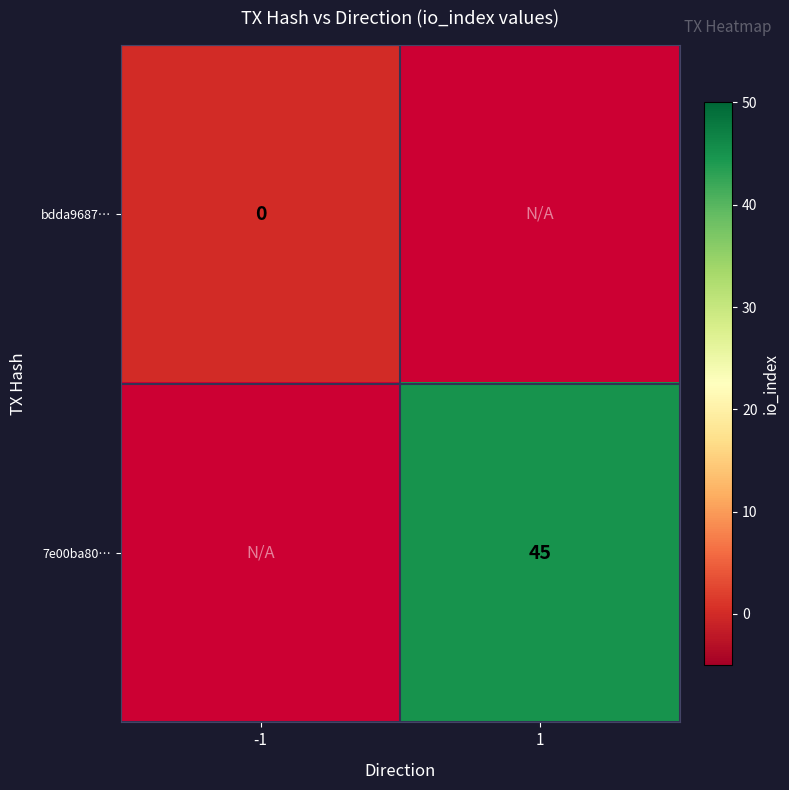

Which series has the widest spread of values?

bdda9687…